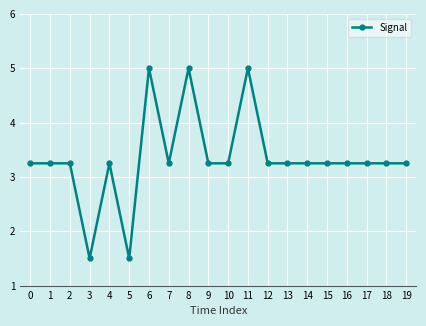

Is it true that the value at 15 is 2.0?

False